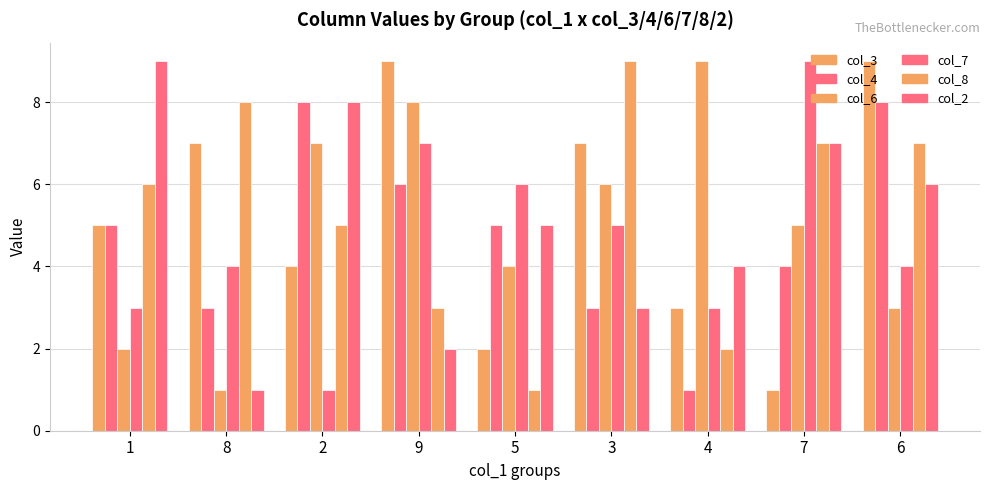

List the labels in order of col_2 value, smallest first.

8, 9, 3, 4, 5, 6, 7, 2, 1